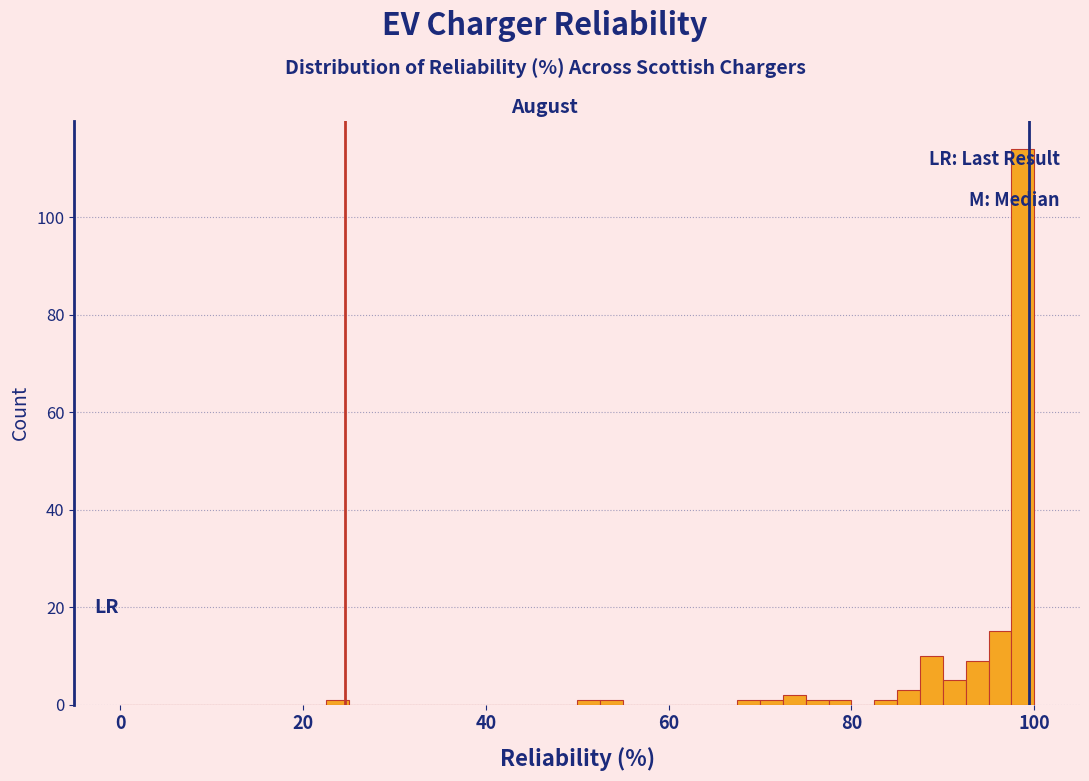

Read against the x-axis, roughly where is the centre of the tallest bar?

98